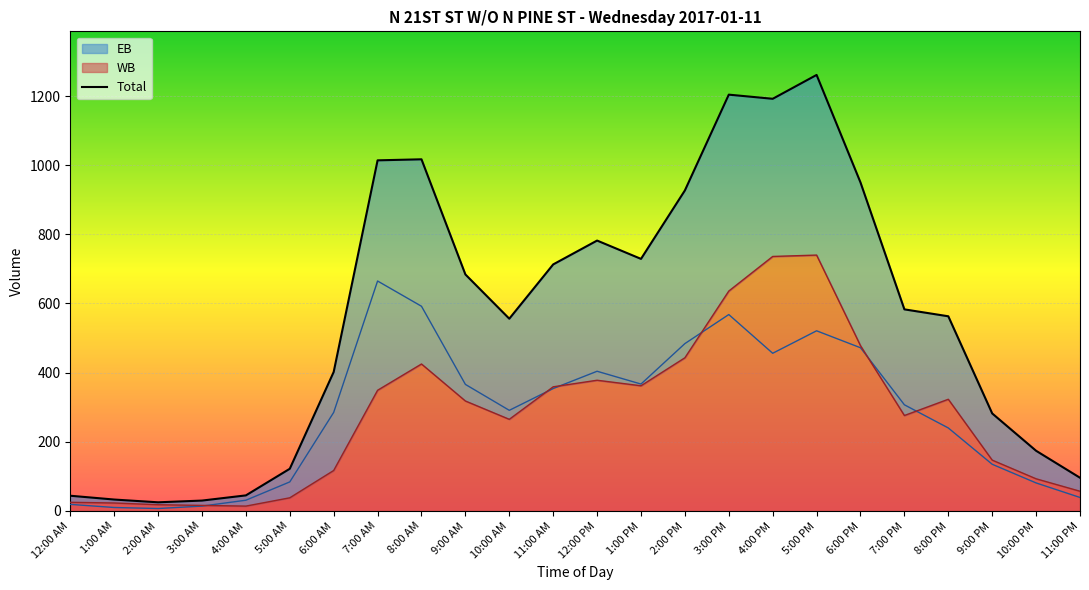

Reading left to right, extract all data points from this chart.

EB: 12:00 AM=19	1:00 AM=10	2:00 AM=7	3:00 AM=14	4:00 AM=31	5:00 AM=84	6:00 AM=285	7:00 AM=665	8:00 AM=592	9:00 AM=366	10:00 AM=291	11:00 AM=354	12:00 PM=404	1:00 PM=367	2:00 PM=484	3:00 PM=568	4:00 PM=456	5:00 PM=521	6:00 PM=472	7:00 PM=307	8:00 PM=240	9:00 PM=135	10:00 PM=81	11:00 PM=39
WB: 12:00 AM=25	1:00 AM=23	2:00 AM=18	3:00 AM=16	4:00 AM=14	5:00 AM=38	6:00 AM=117	7:00 AM=349	8:00 AM=425	9:00 AM=318	10:00 AM=265	11:00 AM=359	12:00 PM=378	1:00 PM=362	2:00 PM=443	3:00 PM=636	4:00 PM=736	5:00 PM=740	6:00 PM=478	7:00 PM=276	8:00 PM=323	9:00 PM=147	10:00 PM=93	11:00 PM=57
Total: 12:00 AM=44	1:00 AM=33	2:00 AM=25	3:00 AM=30	4:00 AM=45	5:00 AM=122	6:00 AM=402	7:00 AM=1014	8:00 AM=1017	9:00 AM=684	10:00 AM=556	11:00 AM=713	12:00 PM=782	1:00 PM=729	2:00 PM=927	3:00 PM=1204	4:00 PM=1192	5:00 PM=1261	6:00 PM=950	7:00 PM=583	8:00 PM=563	9:00 PM=282	10:00 PM=174	11:00 PM=96